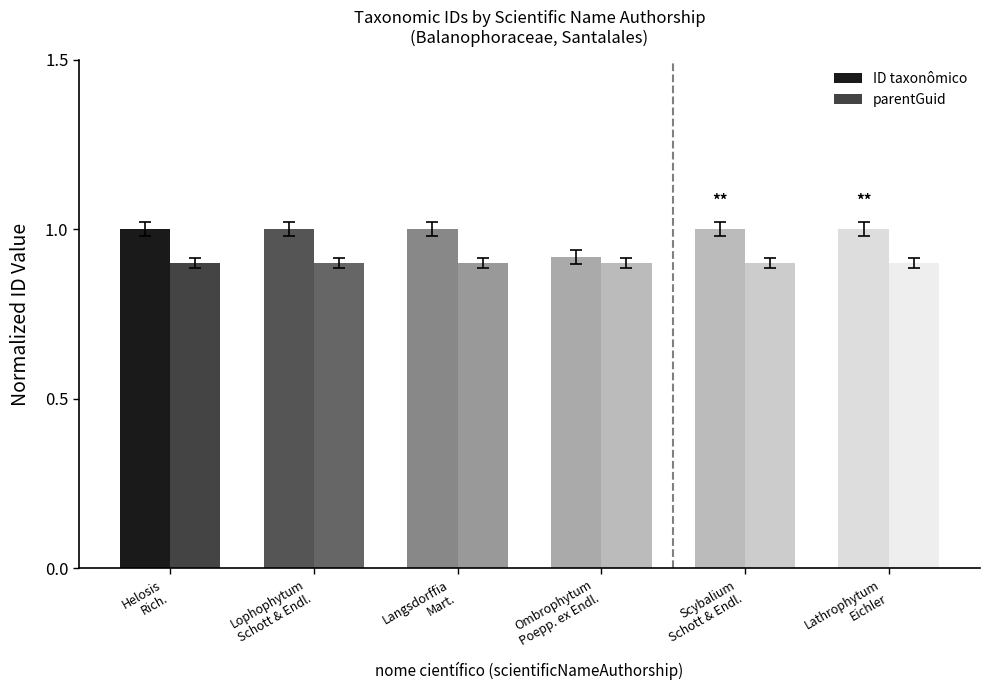

Reading left to right, extract all data points from this chart.

ID taxonômico: 1.0	1.0	1.0	0.9	1.0	1.0
parentGuid: 0.9	0.9	0.9	0.9	0.9	0.9